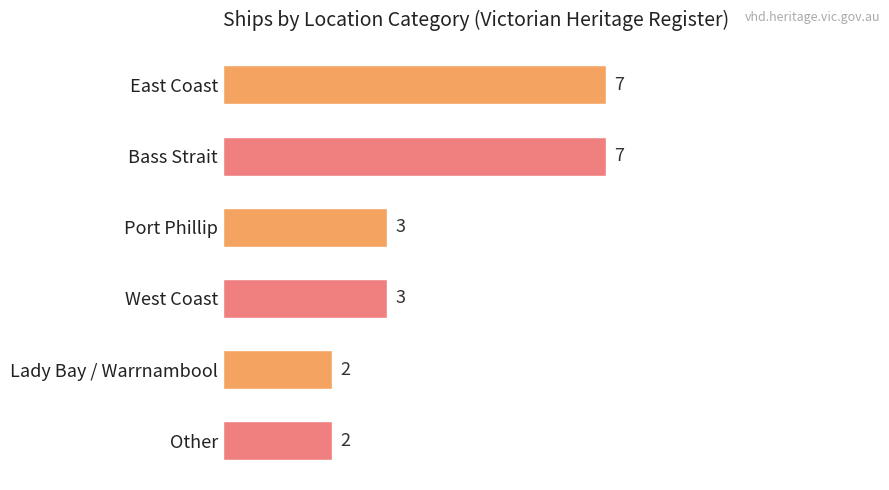

True or false: the data shows 2 at Bass Strait.

False